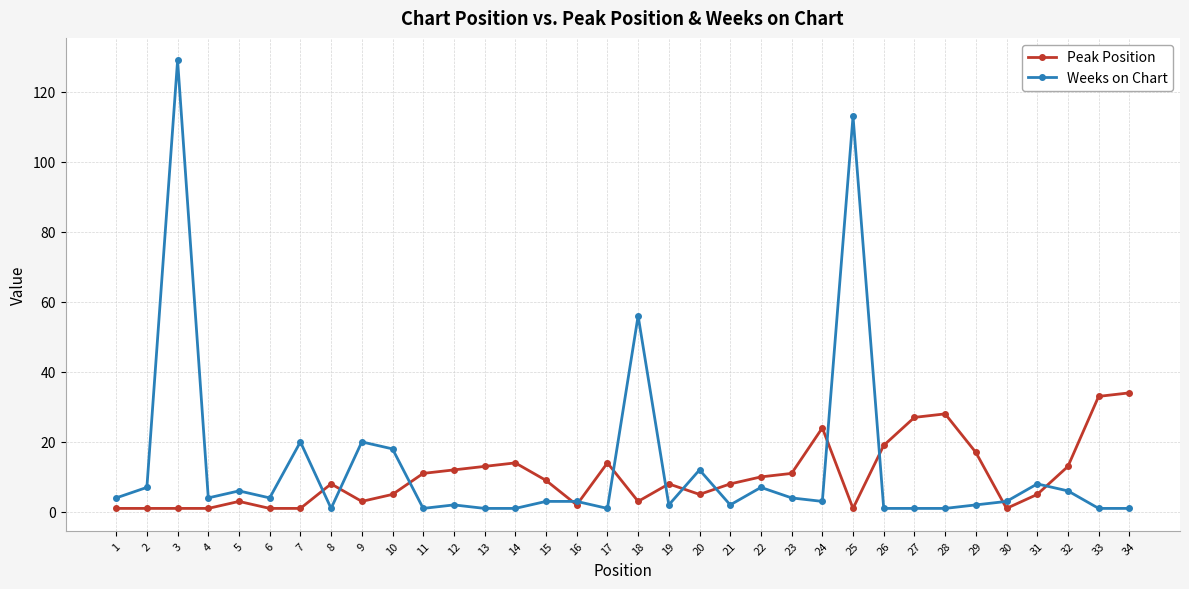

The value of Peak Position at 18 is 3. True or false?

True